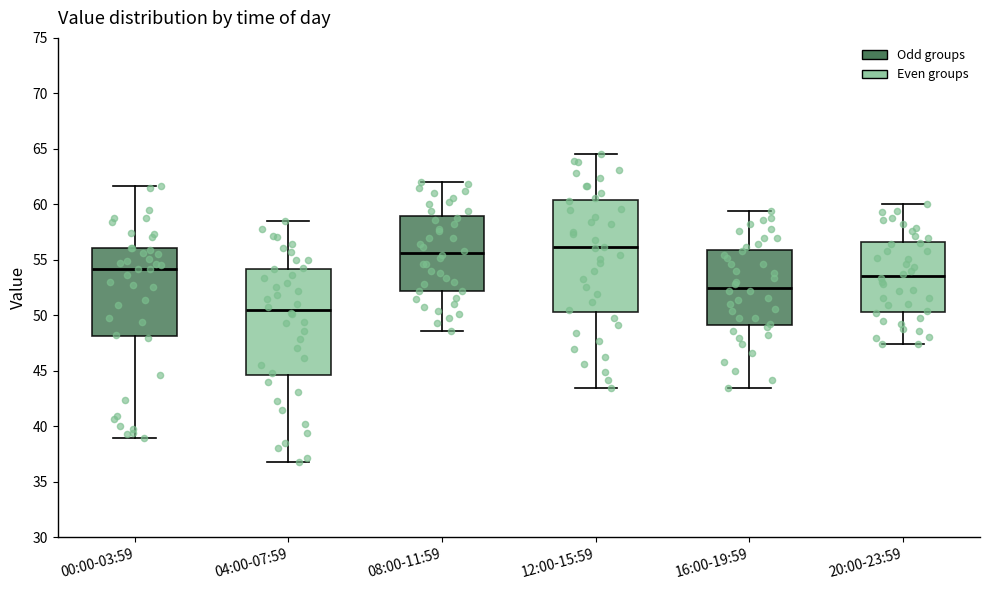

Reading left to right, transcribe this box plot: for each box, give where its median line is, the range the box spans, and where its two whiskers end, as read against the y-axis. The values are not printed on the chart, so give them approximately, as read against the axis.

00:00-03:59: median 54.0, box 48.0 to 56.0, whiskers 39.0 to 61.5
04:00-07:59: median 50.5, box 44.5 to 54.0, whiskers 37.0 to 58.5
08:00-11:59: median 55.5, box 52.0 to 59.0, whiskers 48.5 to 62.0
12:00-15:59: median 56.0, box 50.5 to 60.5, whiskers 43.5 to 64.5
16:00-19:59: median 52.5, box 49.0 to 56.0, whiskers 43.5 to 59.5
20:00-23:59: median 53.5, box 50.5 to 56.5, whiskers 47.5 to 60.0